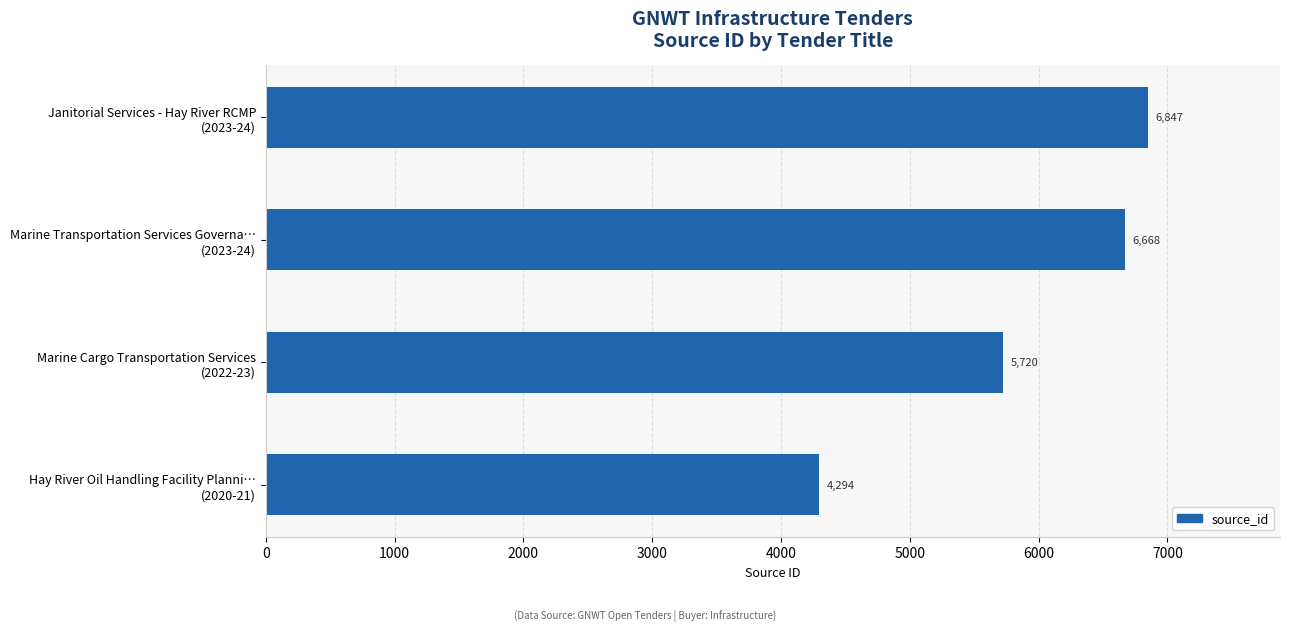

Reading bottom to top, extract all data points from this chart.

4294	5720	6668	6847